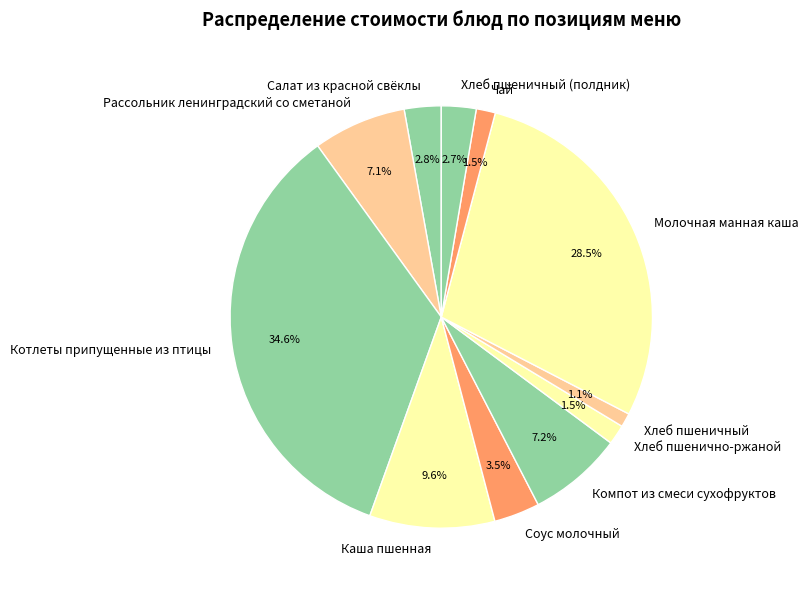

To the nearest percent, what is the difference between the Хлеб пшенично-ржаной and Молочная манная каша slice percentages?

27%